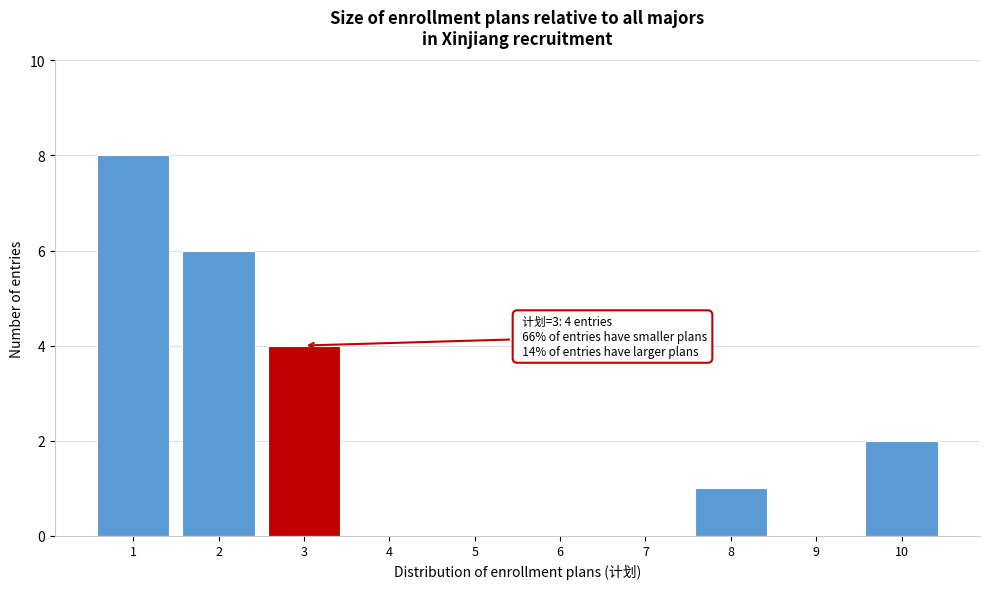

Over which range of the x-axis is the bar tallest?

0.5 to 1.5